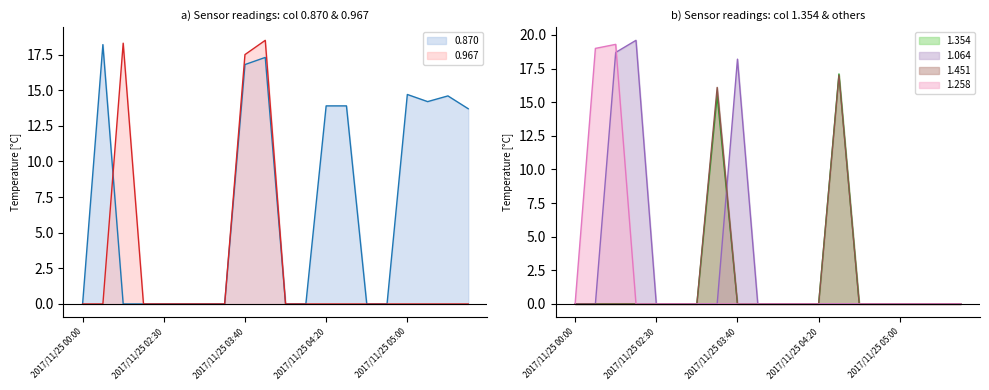

What is the sum of all 1.258 values?

38.3